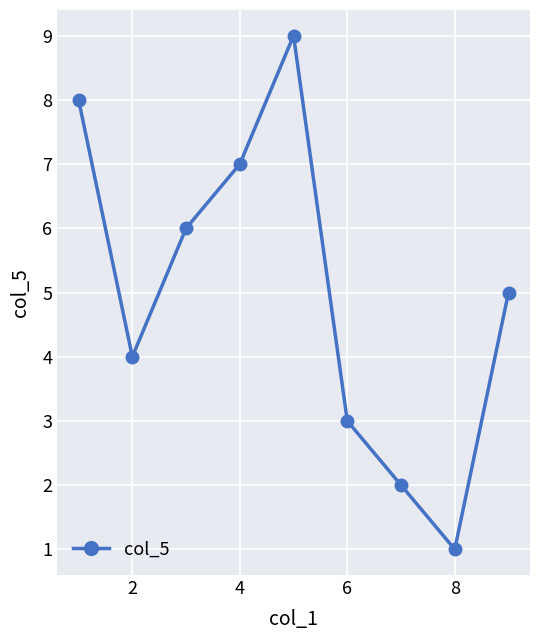

How many values are below 5?

4